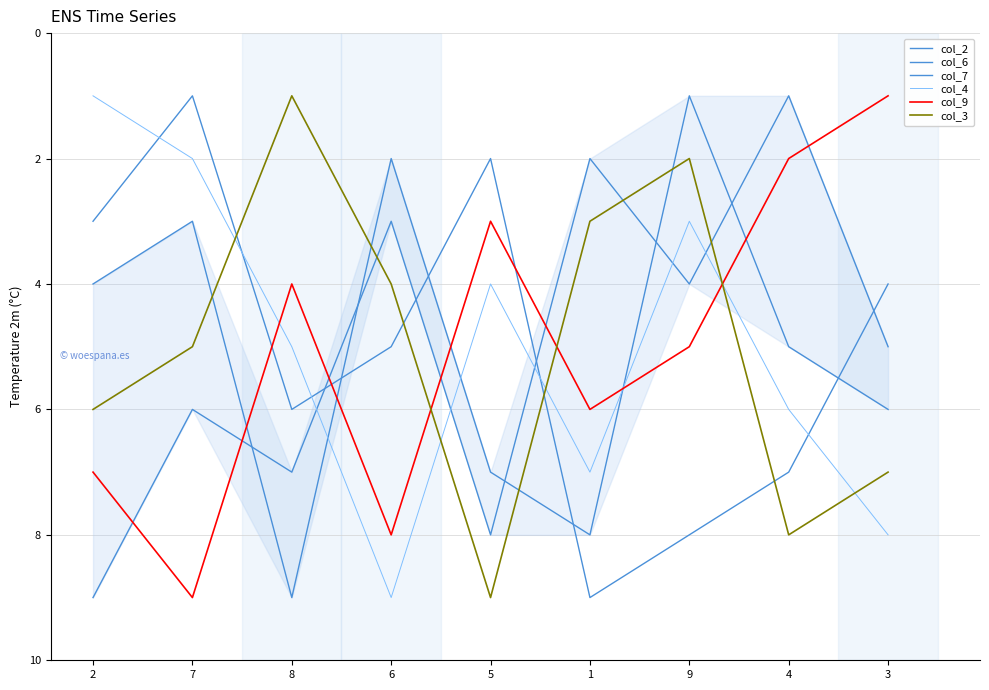

Is it true that col_4 equals 1 at 2?

True